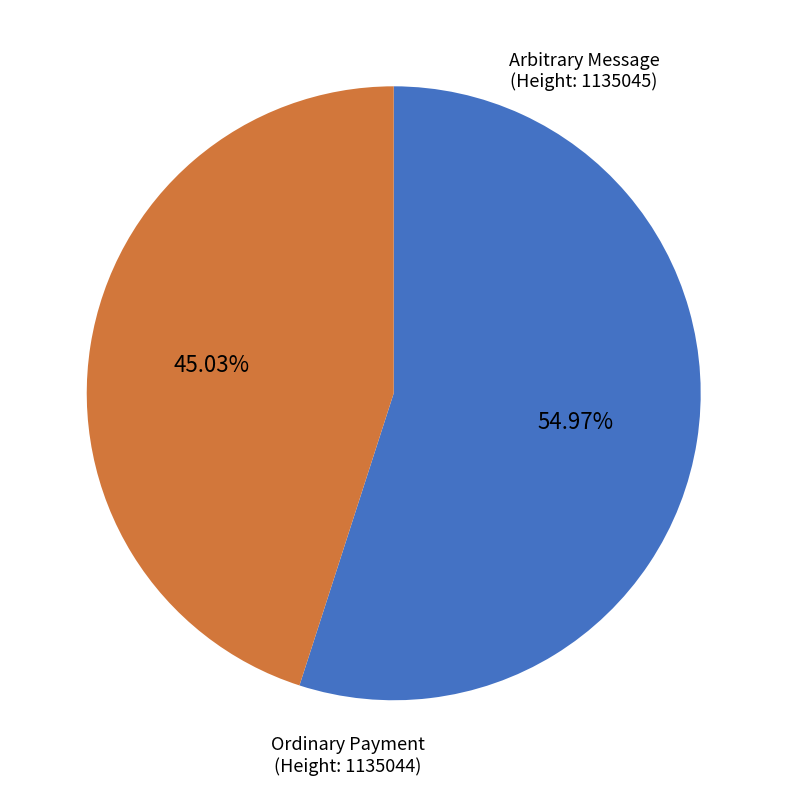

Which slice is the smallest?

Ordinary Payment (Height: 1135044)